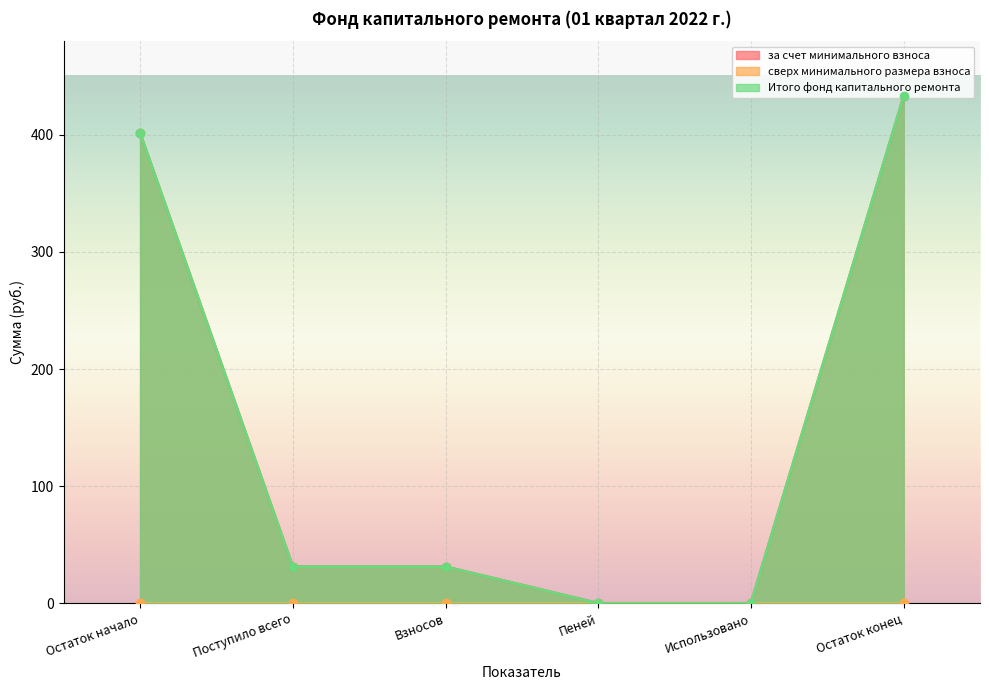

True or false: Итого фонд капитального ремонта and за счет минимального взноса intersect in this chart.

False